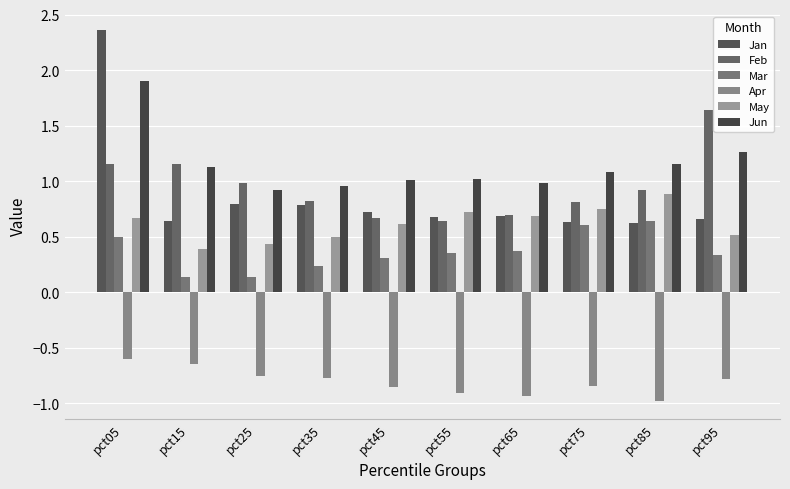

At which label does Jun first exceed 1?

pct05